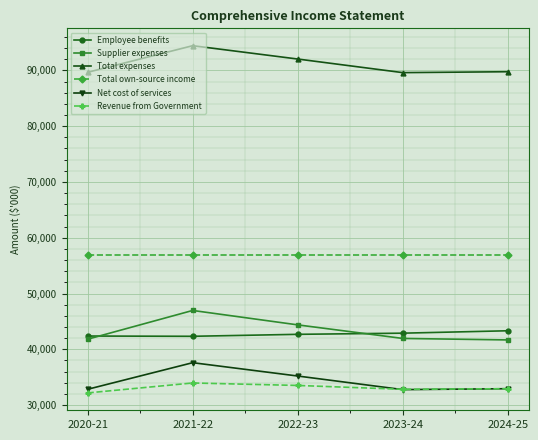

What is the highest value of the Total own-source income series?

56830